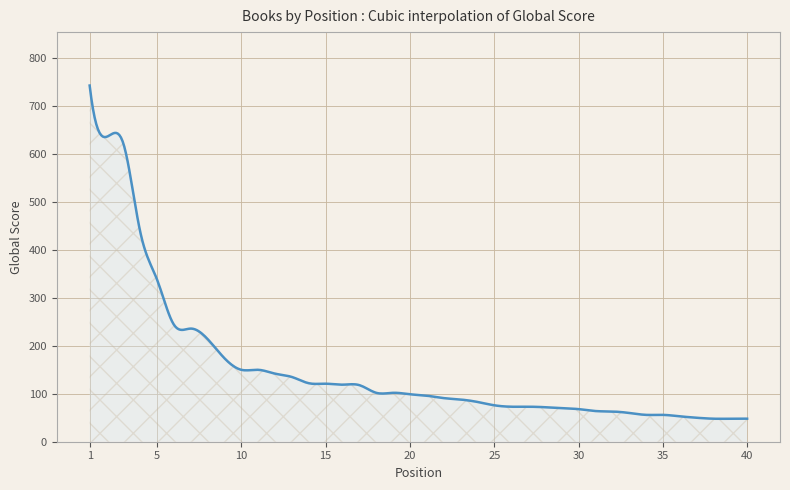

What is the difference between the maximum and minimum values?

695.2